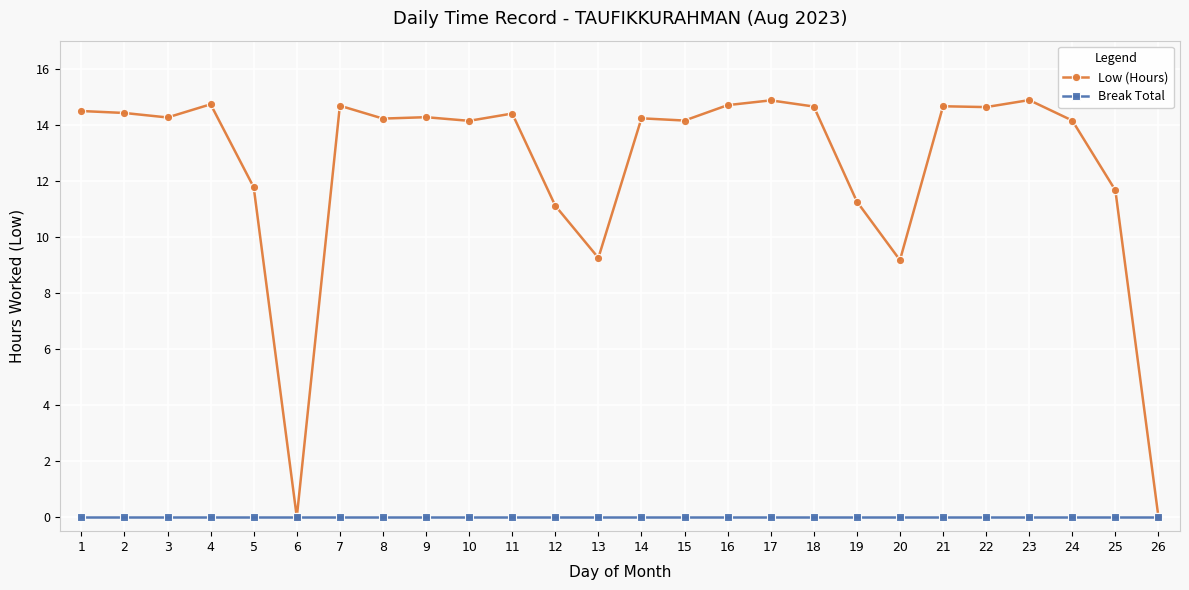

Which series has the largest total across all categories?

Low (Hours)